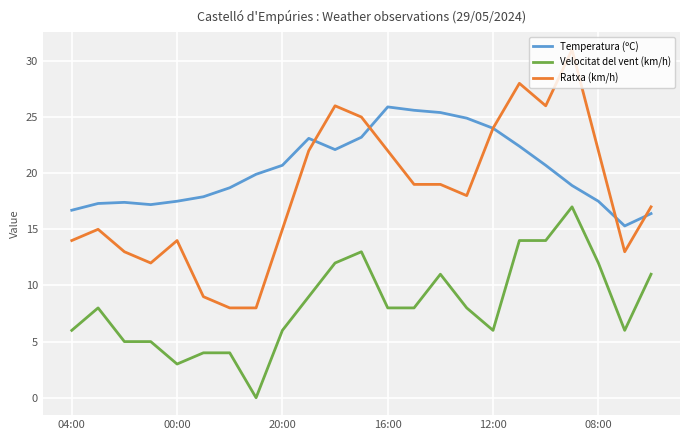

Which series has the largest total across all categories?

Temperatura (ºC)